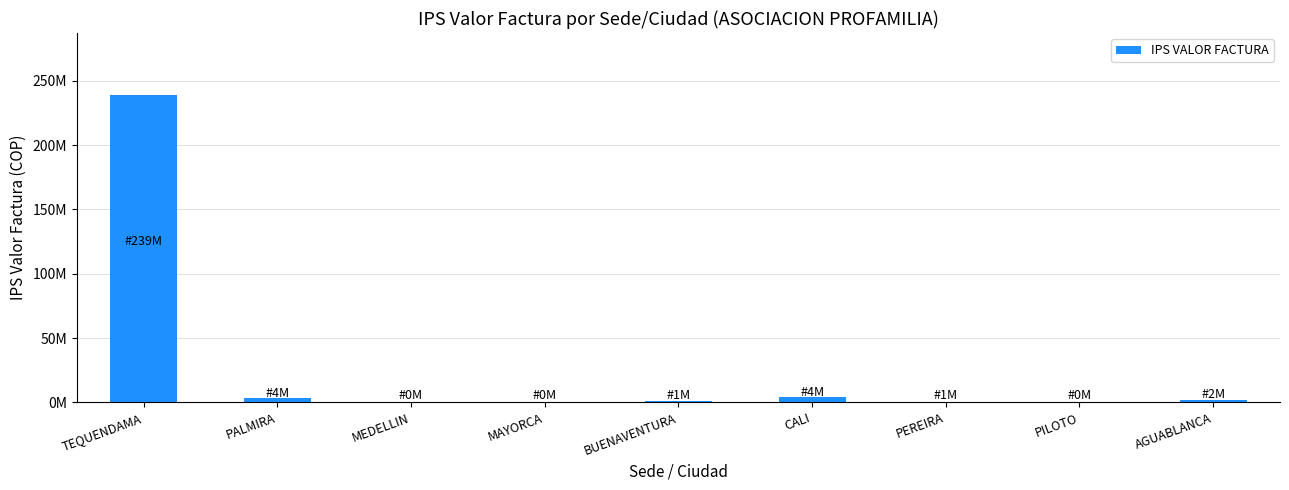

The chart shows a value of 2024748 at AGUABLANCA. True or false?

True